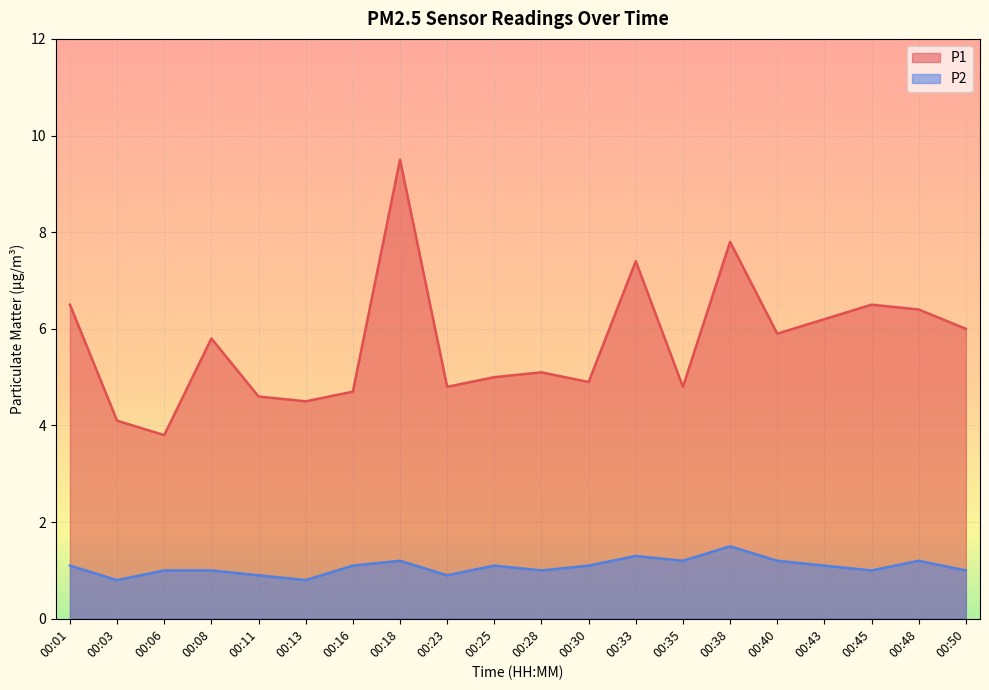

Is it true that P2 equals 1.1 at 00:01?

True